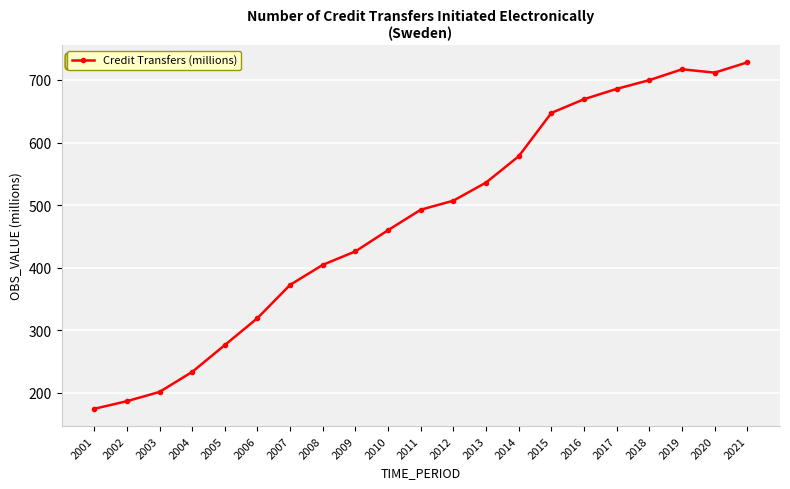

Reading left to right, extract all data points from this chart.

2001=174.0	2002=186.2	2003=201.0	2004=233.0	2005=276.0	2006=319.1	2007=372.3	2008=404.3	2009=425.9	2010=459.8	2011=492.5	2012=507.0	2013=536.0	2014=578.0	2015=647.3	2016=669.3	2017=685.8	2018=699.8	2019=717.1	2020=711.8	2021=728.2